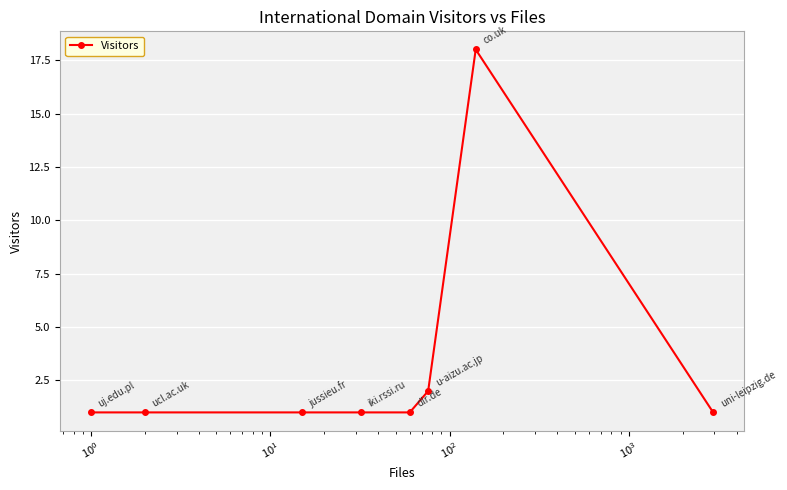

What is the value of the 7th point from the left?

18